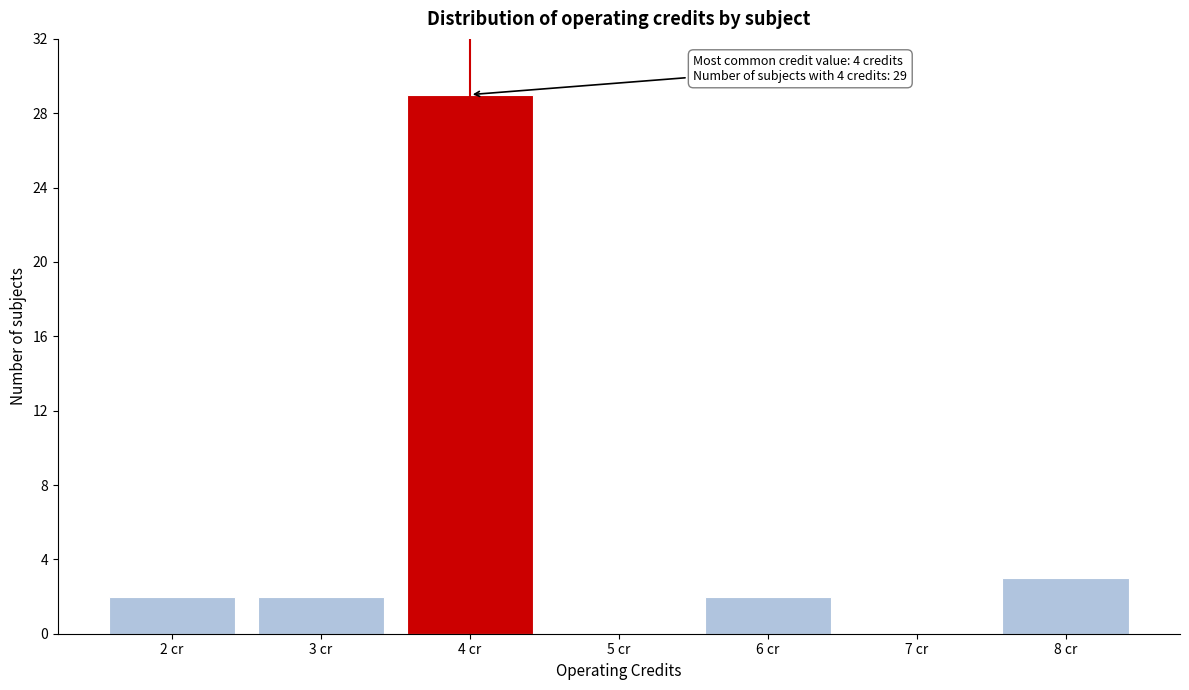

Over which range of the x-axis is the bar tallest?

3.5 to 4.5